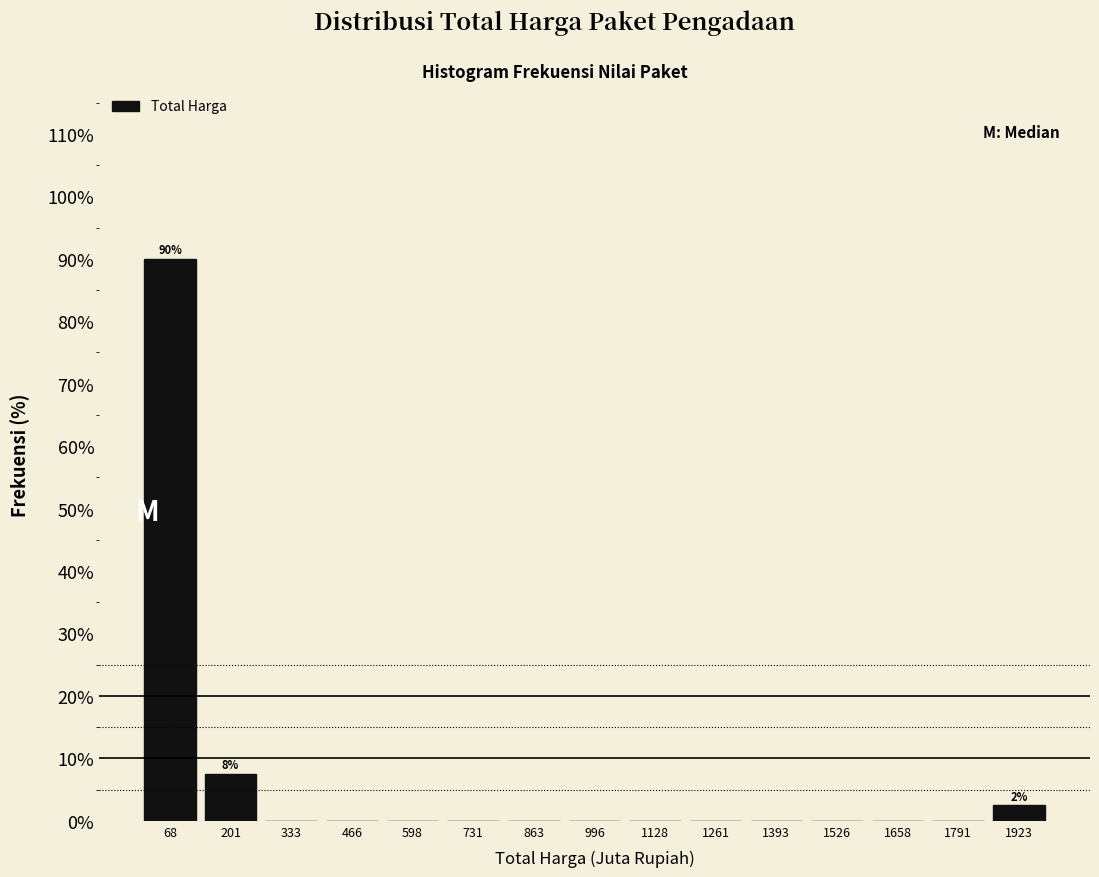

Over which range of the x-axis is the bar tallest?

0 to 140